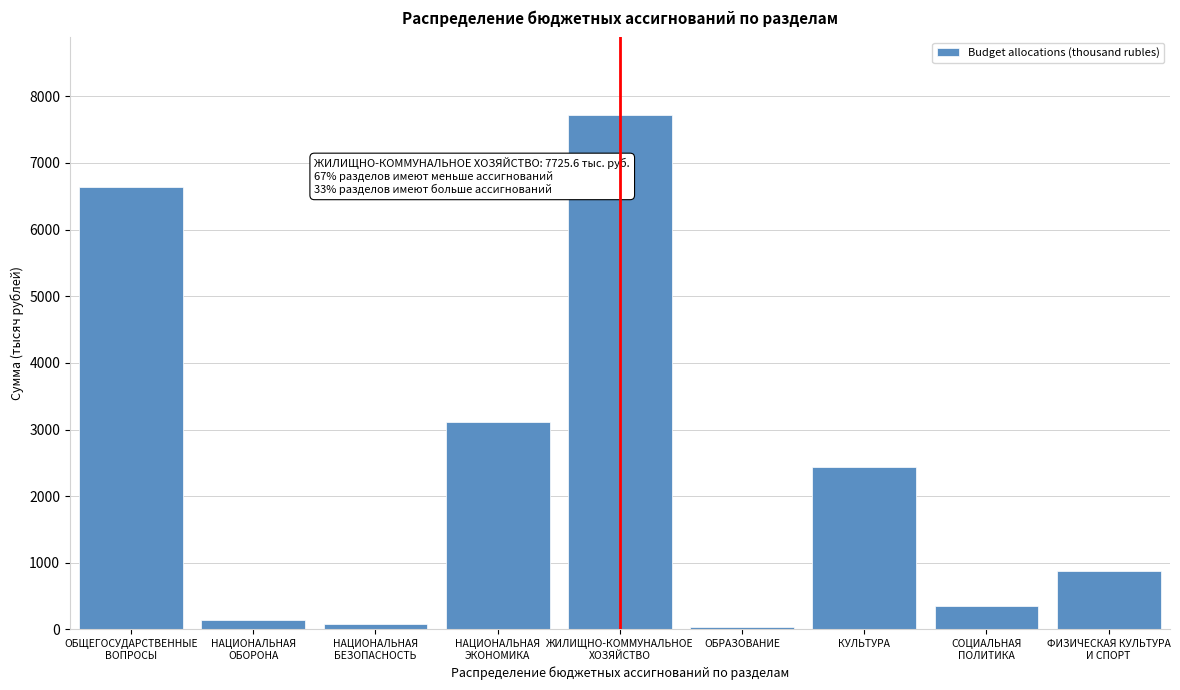

Reading right to left, what are all the values shown in this chart?

880.0	348.4	2435.9	43.5	7725.6	3105.7	85.0	137.1	6636.5